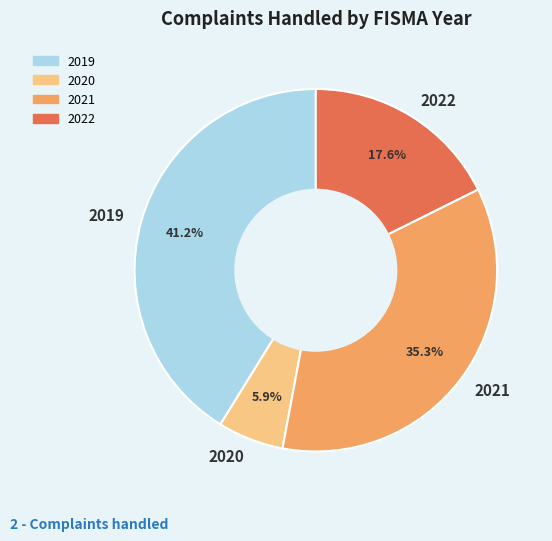

Which slice is the largest?

2019